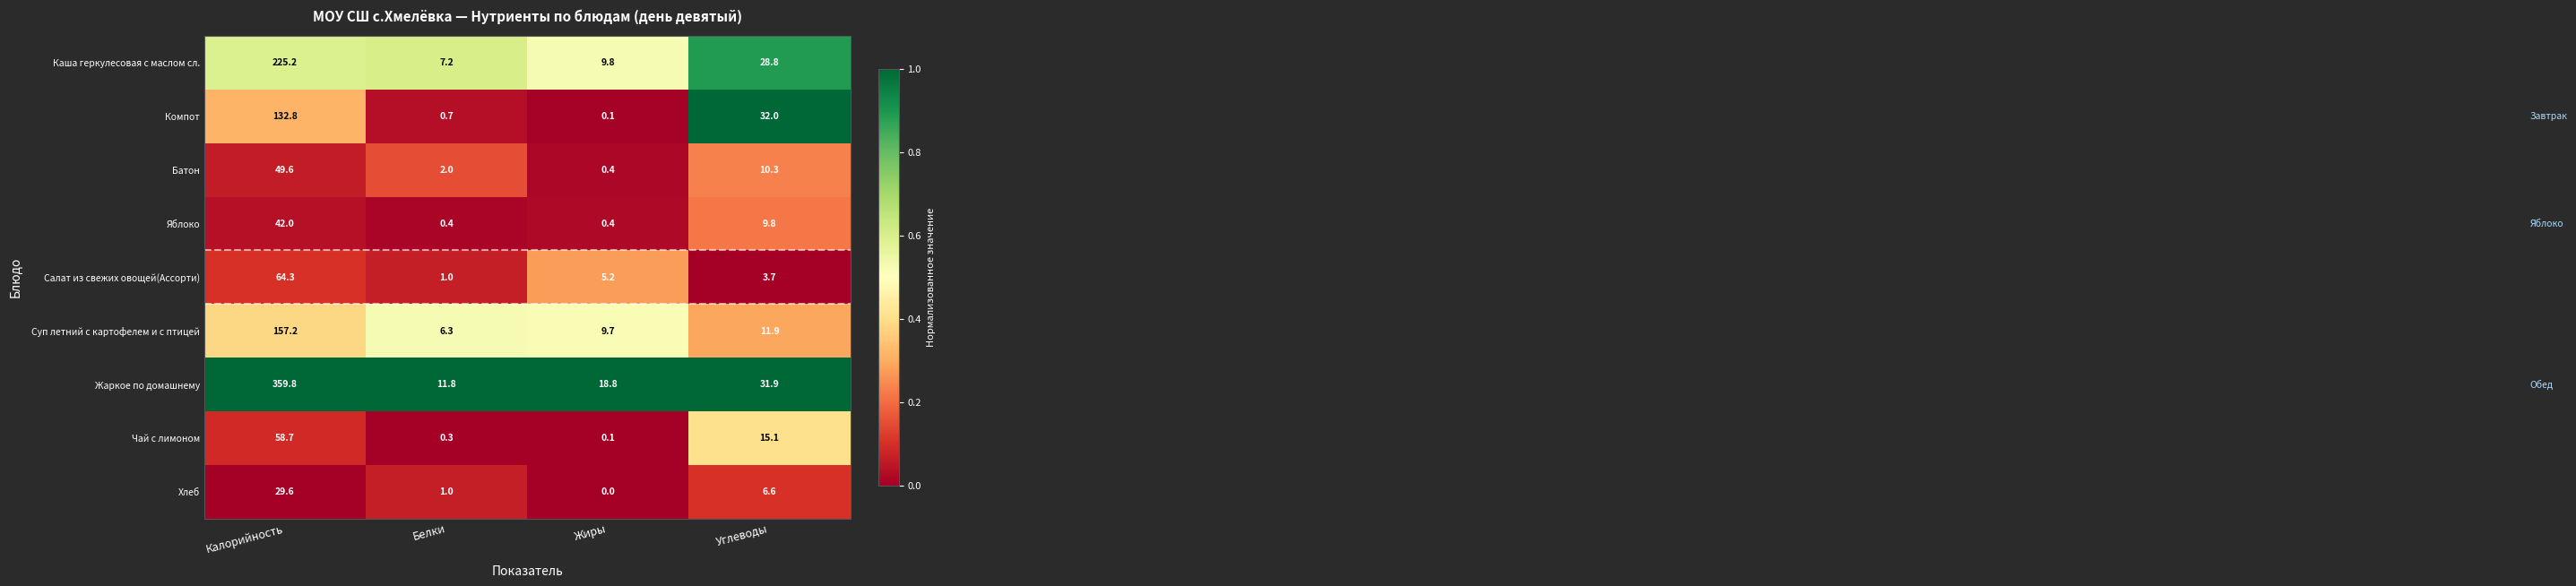

Where is Компот nearest to the value 66?

Углеводы